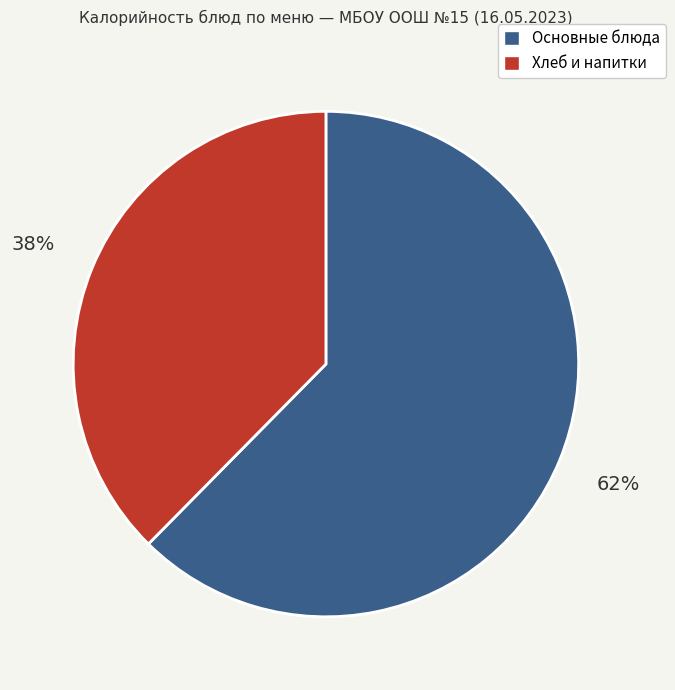

To the nearest percent, what is the average slice percentage?

50%